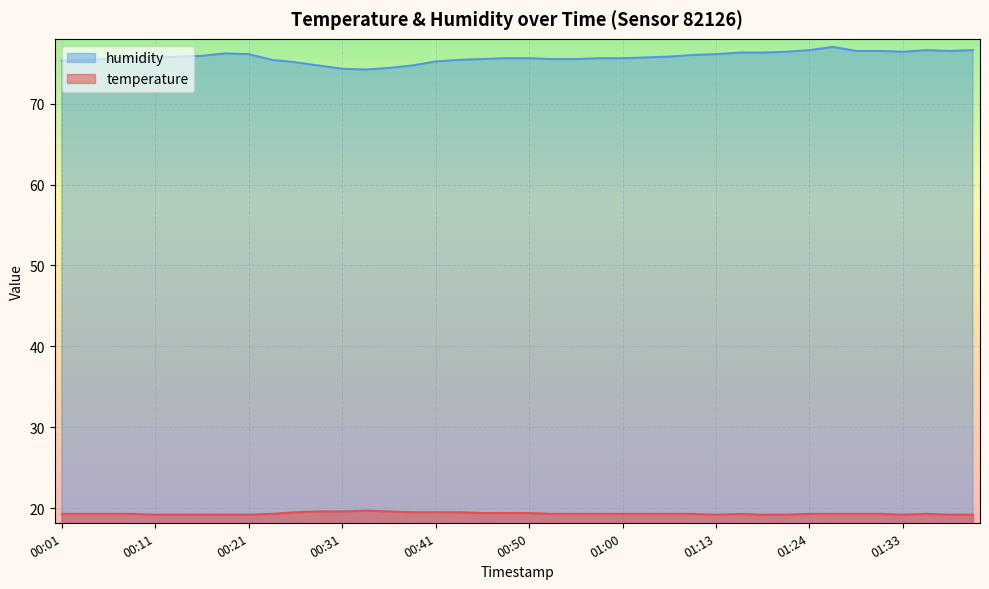

What is the difference between the highest and lowest values at 00:46?

56.1